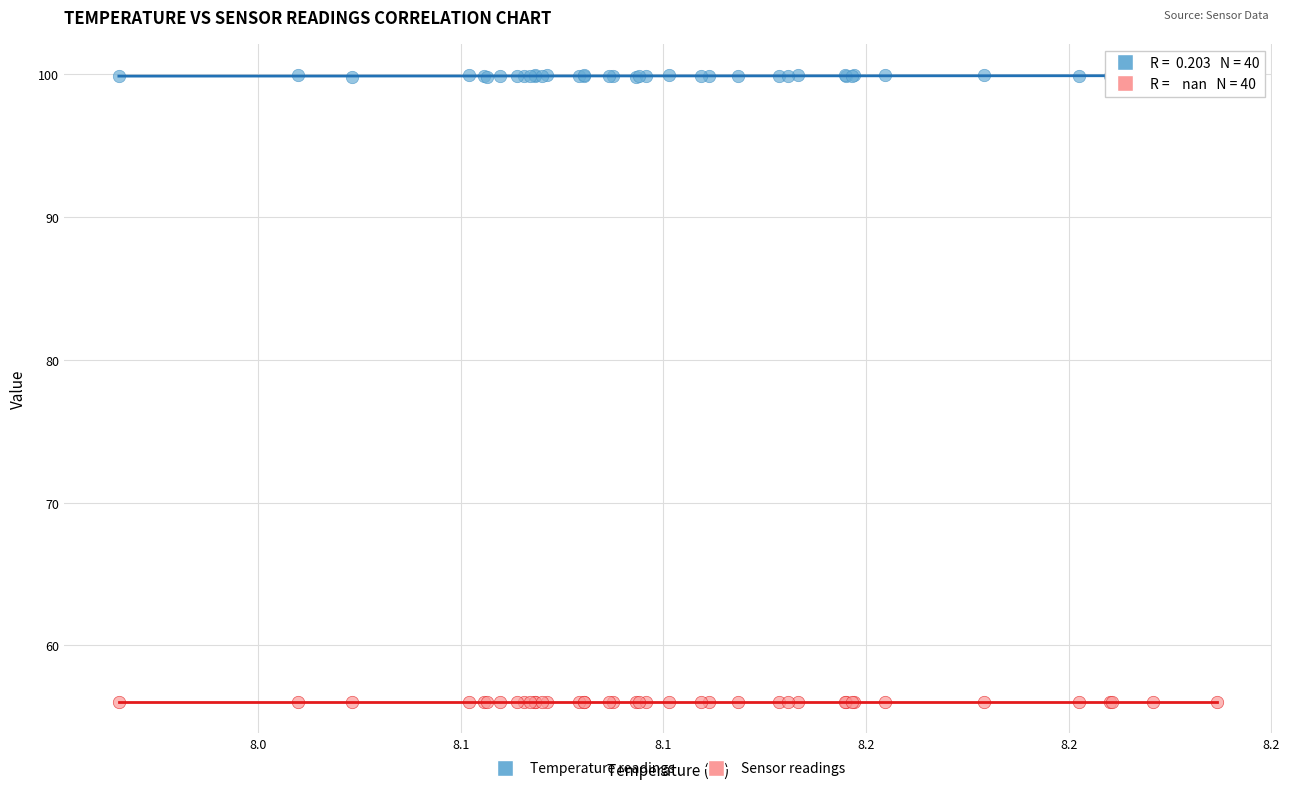

Which series contains the lowest Y value?

Sensor readings